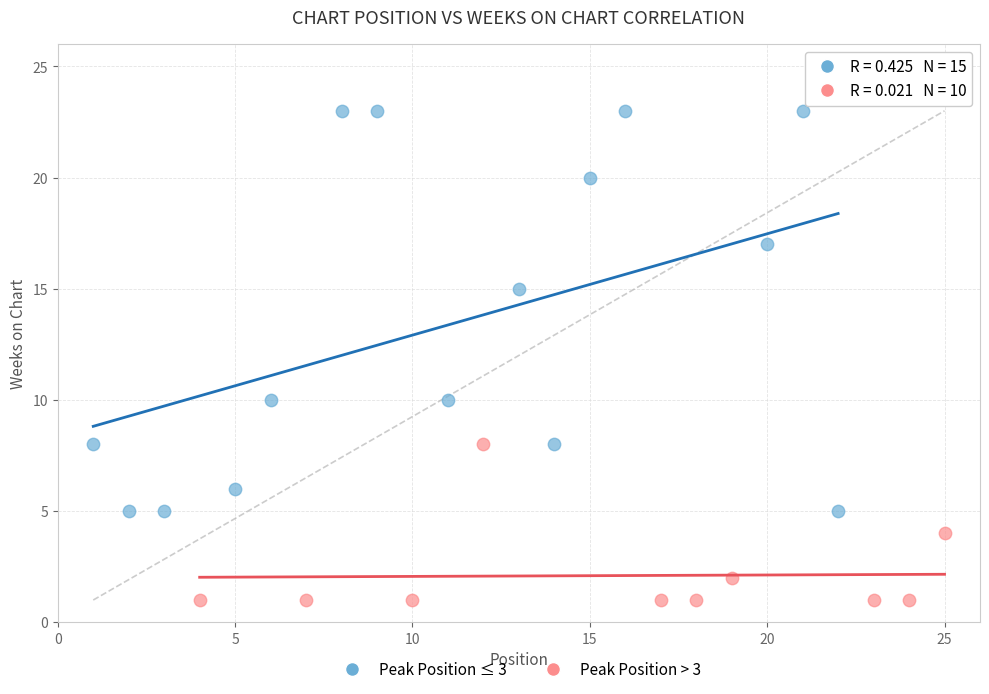

Which series reaches the minimum Y coordinate?

Peak Position > 3